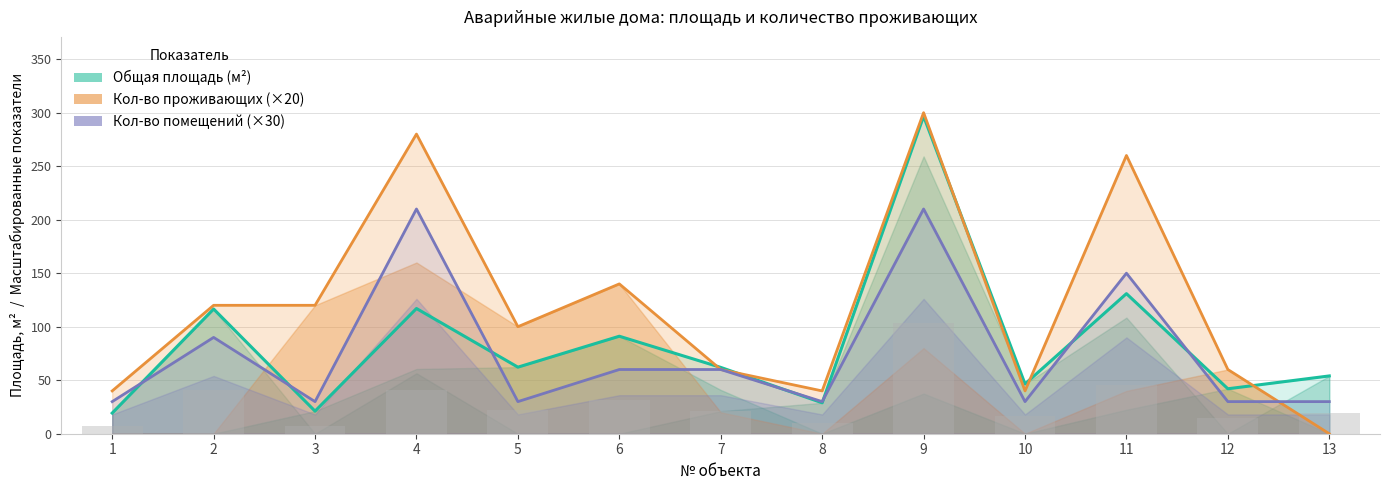

What is the sum of the Кол-во проживающих (×20) values at 9 and 2?

420.0